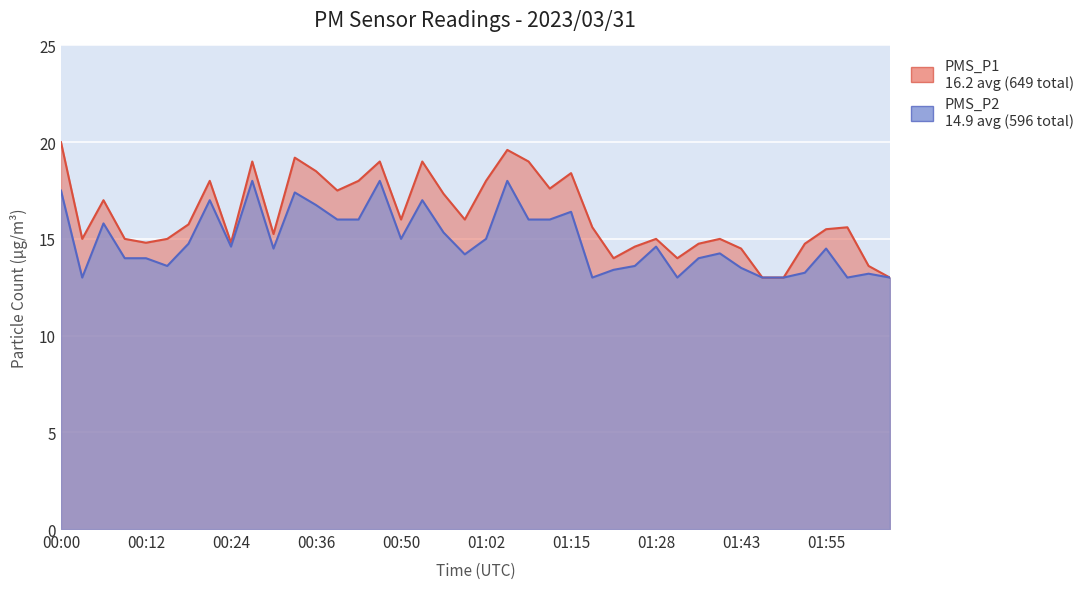

What position from the right is 00:33?

29